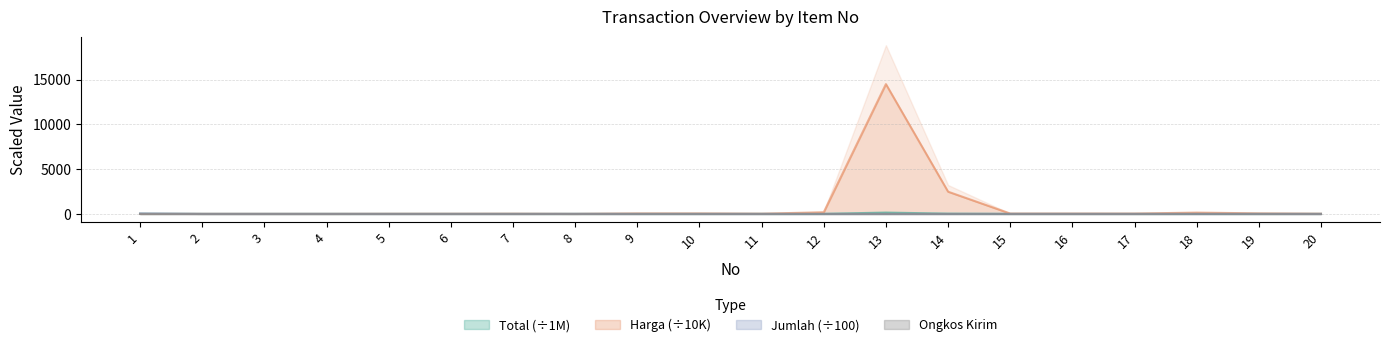

The value of Jumlah at 3 is 0.5. True or false?

True